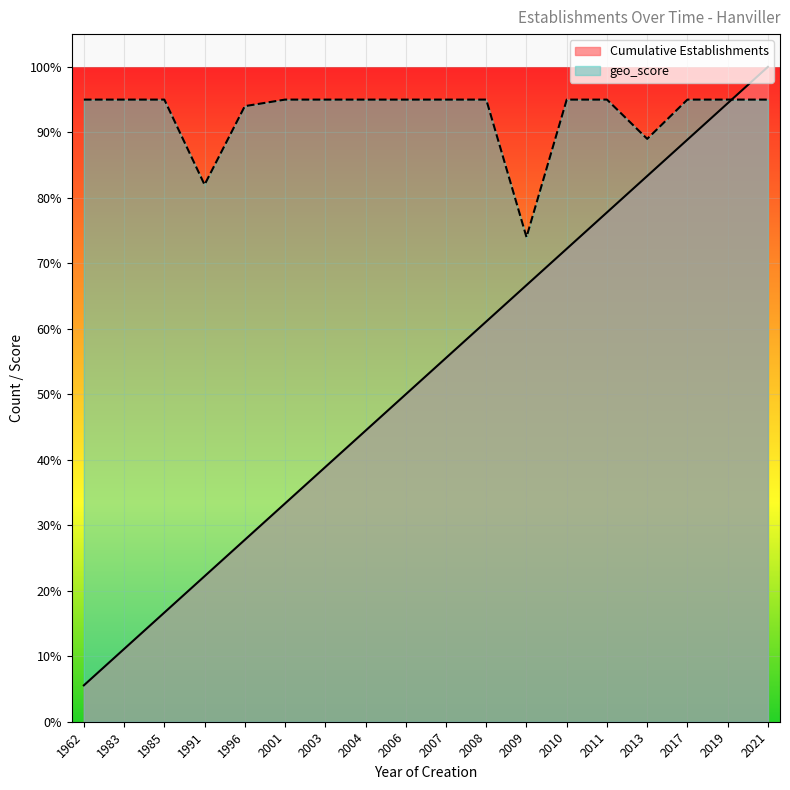

Between 1983 and 1985, which series saw the biggest shift?

Cumulative Establishments